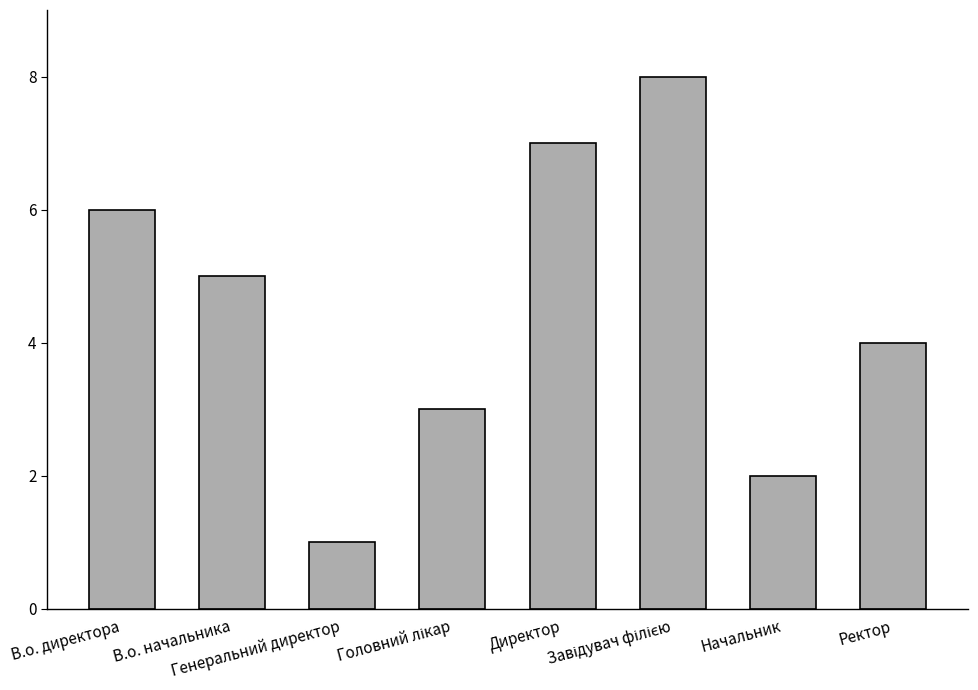

How many values are below 5?

4